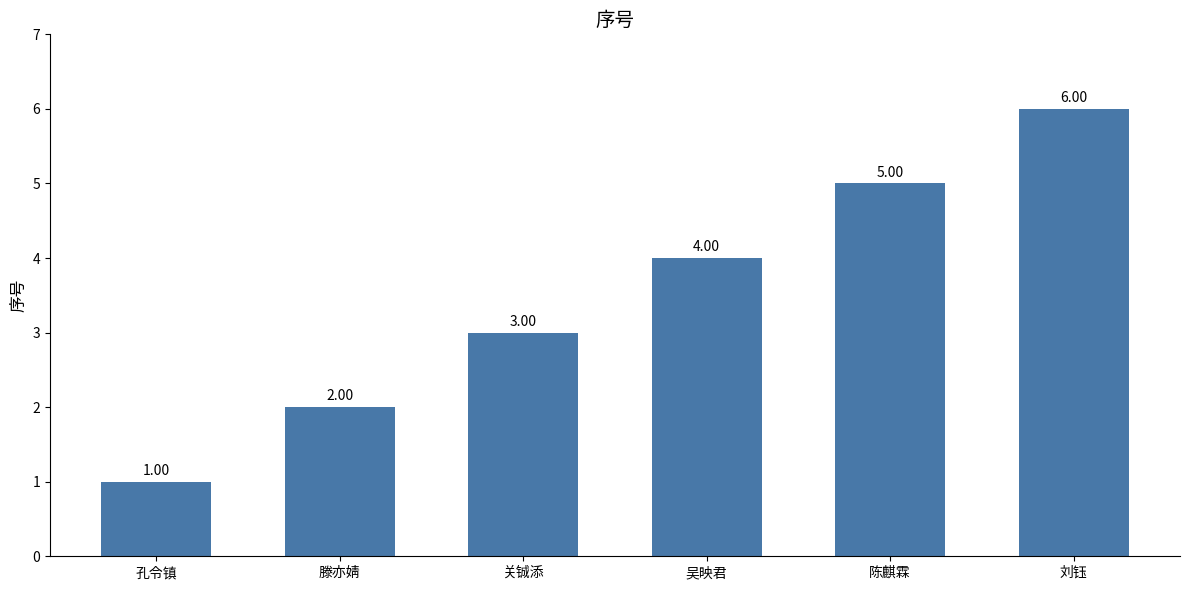

The chart shows a value of 6 at 刘钰. True or false?

True